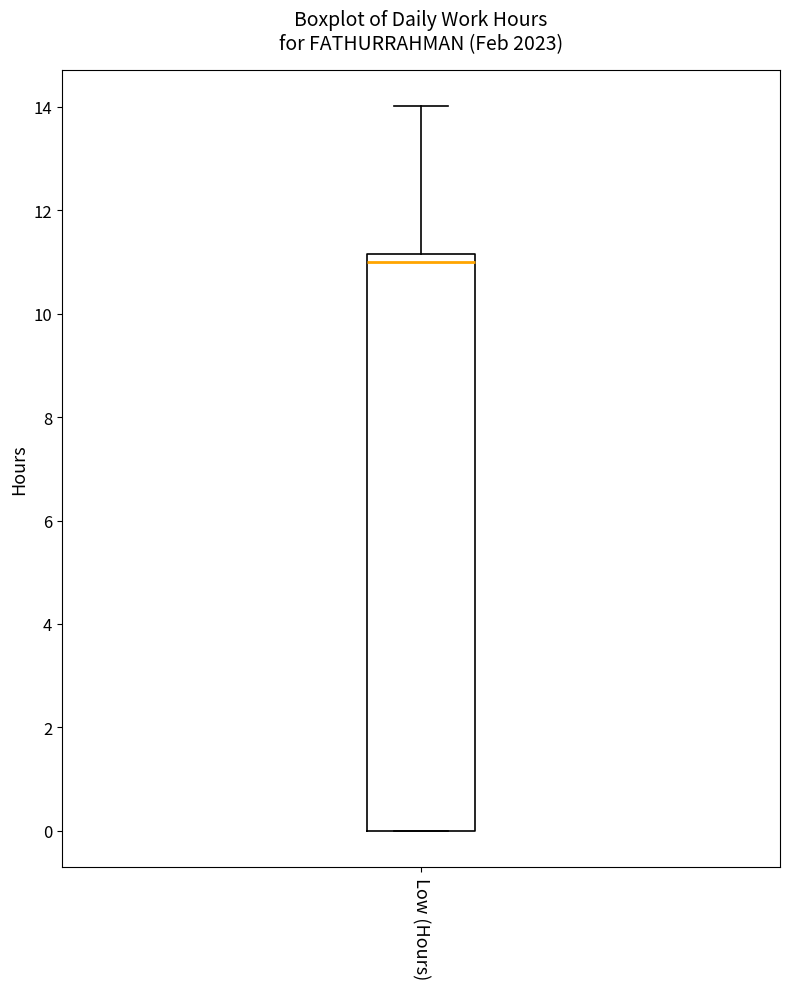

Where does the median line of the box for Low (Hours) sit on the y-axis? The values are not printed on the chart, so give them approximately, as read against the axis.

11.0